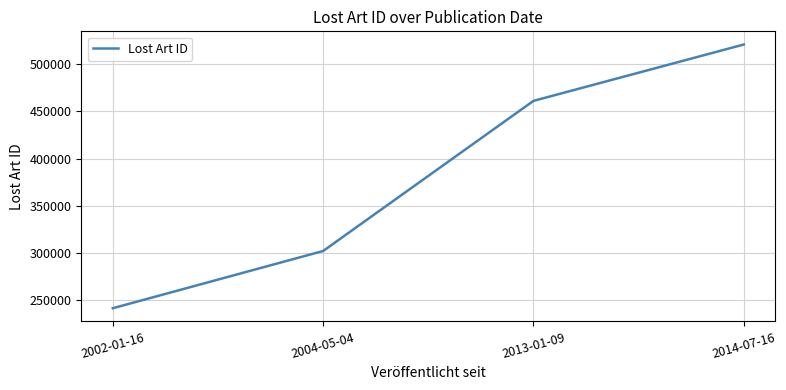

Count the number of data series in this chart.

1